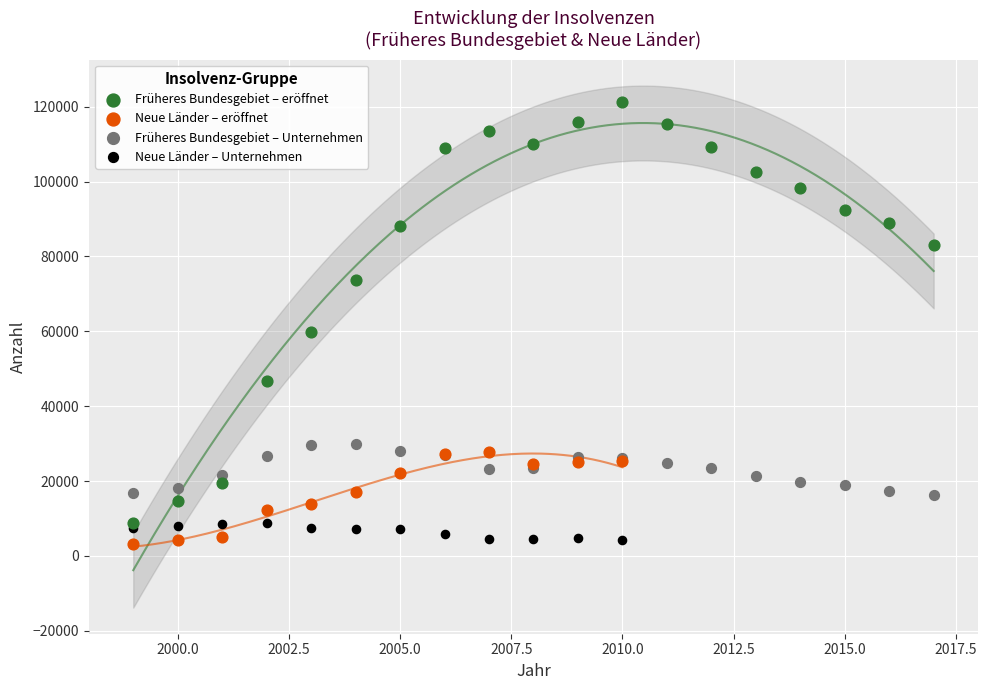

Which series has the largest Y range (max minus min)?

Früheres Bundesgebiet – eröffnet